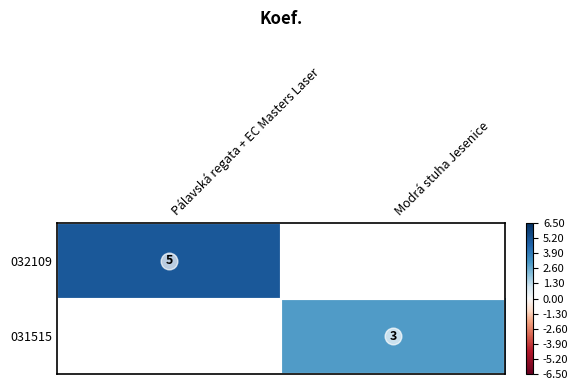

Which series has the largest range (max minus min)?

032109